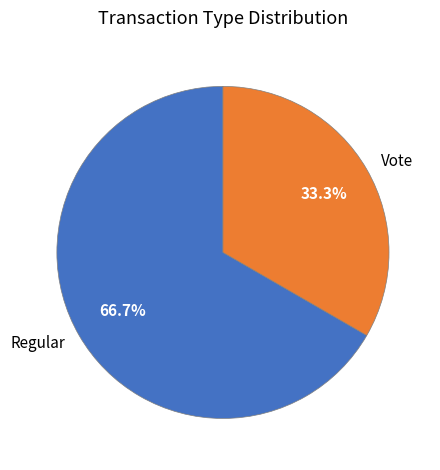

Which slice is the largest?

Regular